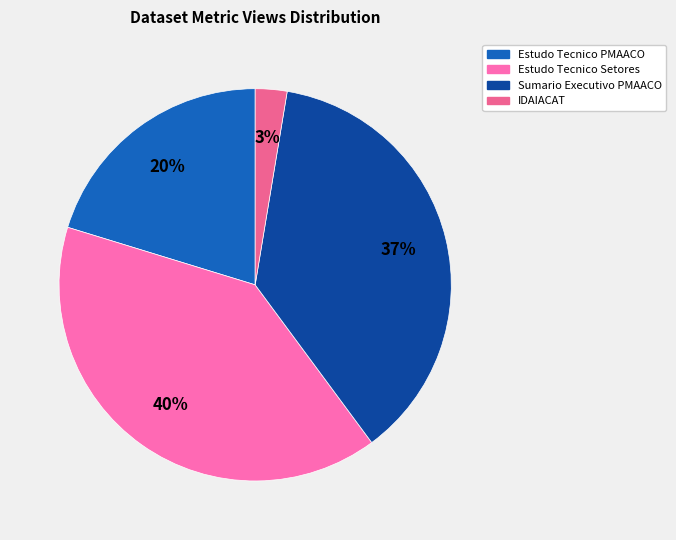

Count the number of slices in the pie.

4